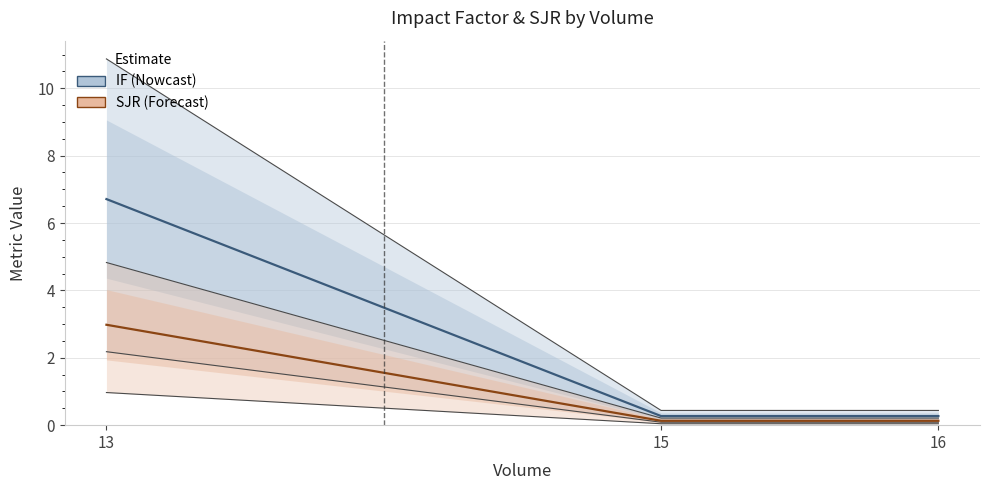

At how many categories does at least one series exceed 4?

1